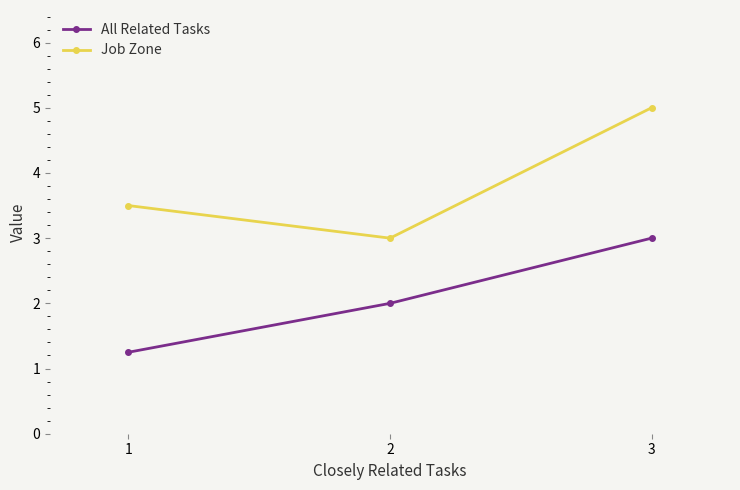

How many distinct data groups are displayed?

2